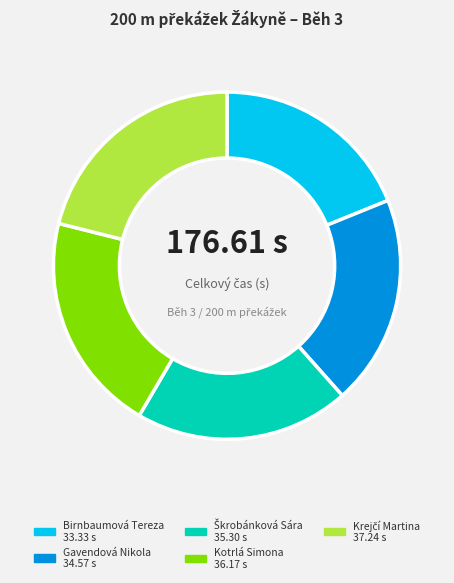

Approximately how many times larger is the value at Birnbaumová Tereza compared to Gavendová Nikola?

1.0